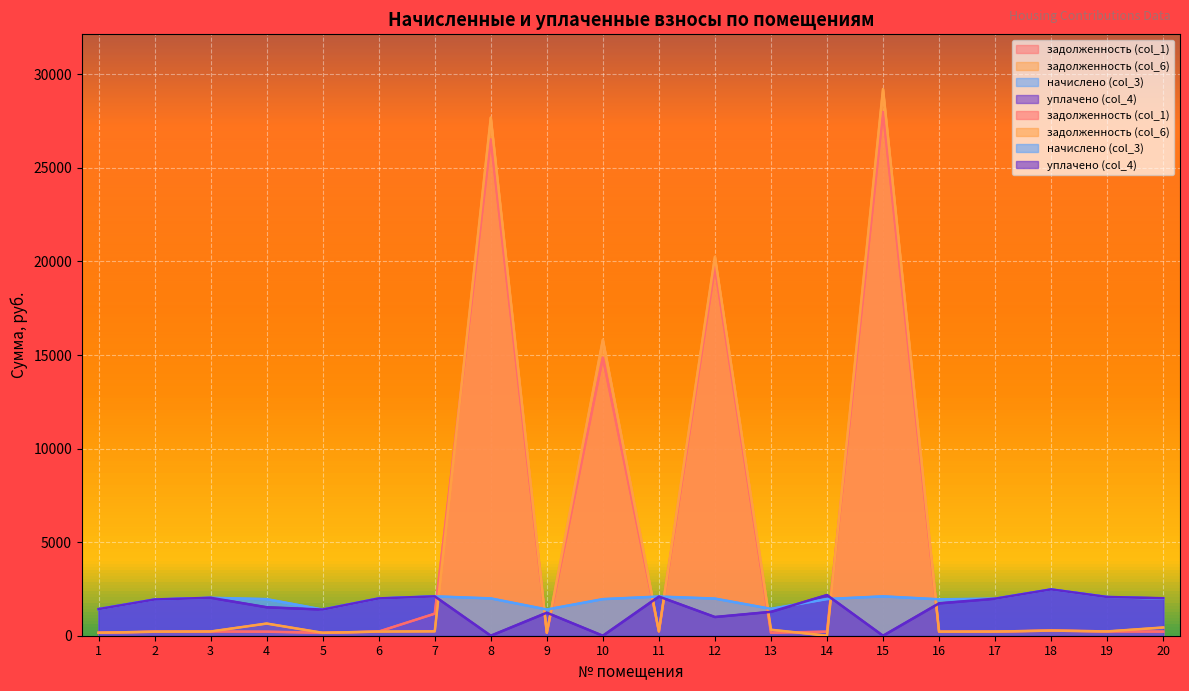

Is it true that задолженность (col_1) equals 41752.7 at 15?

False